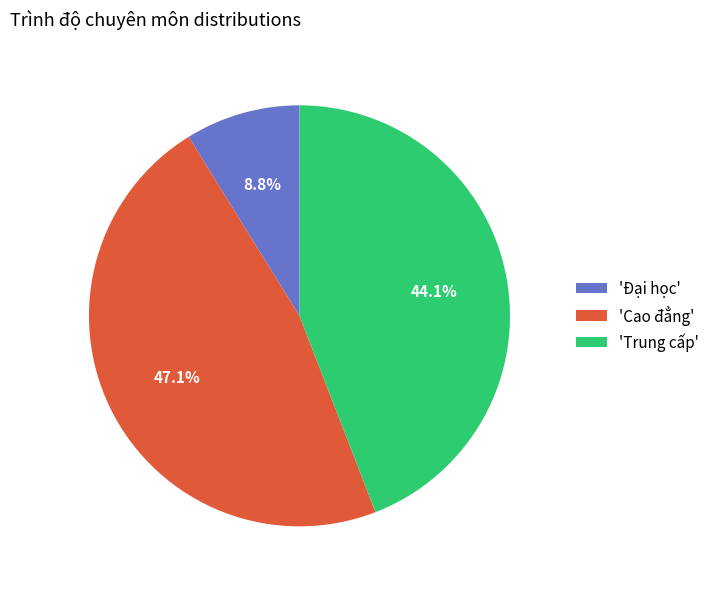

To the nearest percent, what is the difference between the largest and smallest slice percentages?

38%